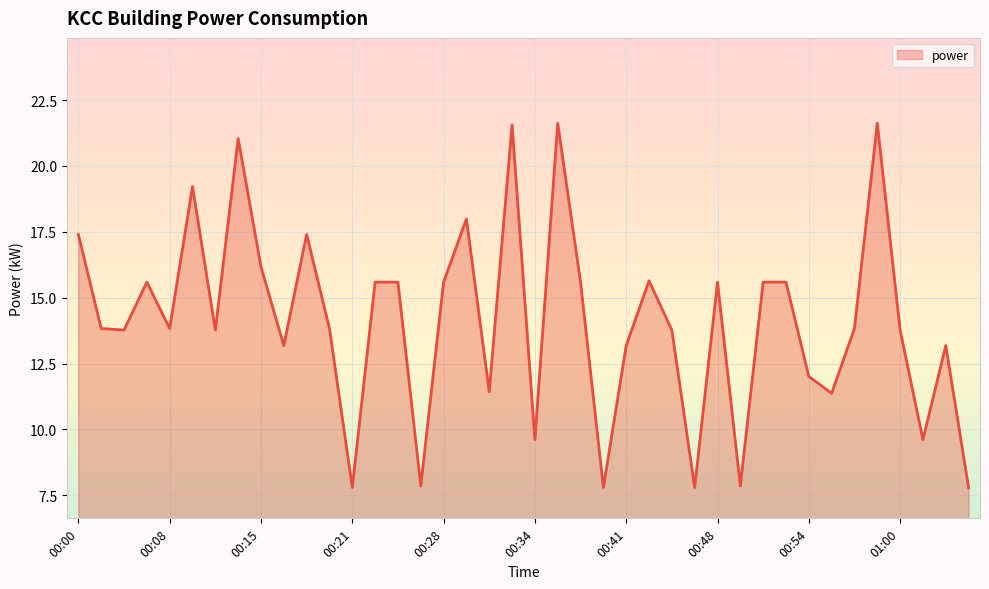

At which category does the data reach its first local valley?

00:04